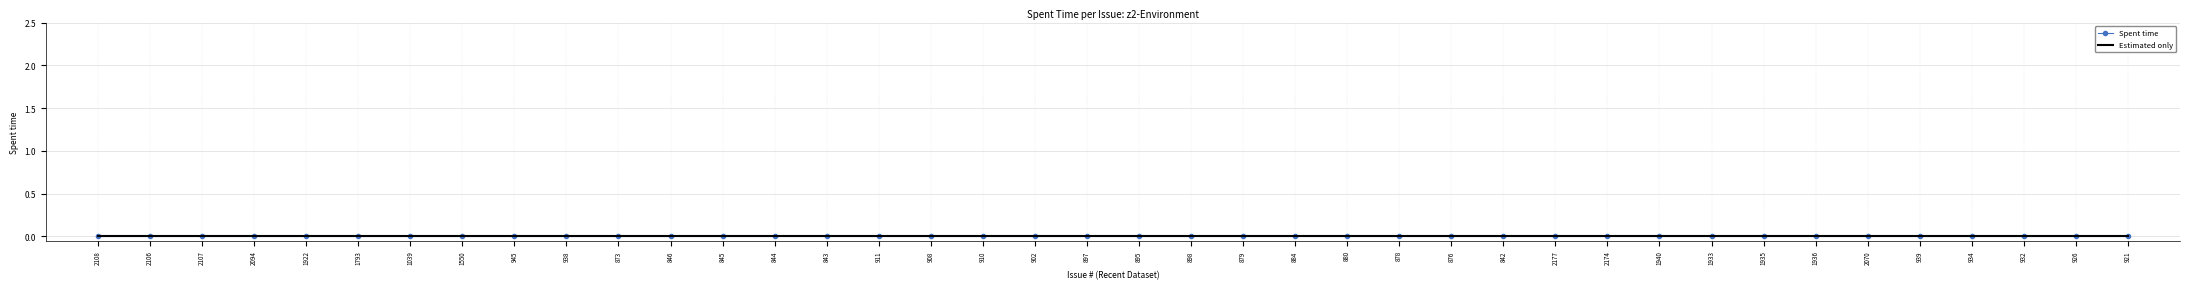

Does the chart have visible grid lines?

Yes